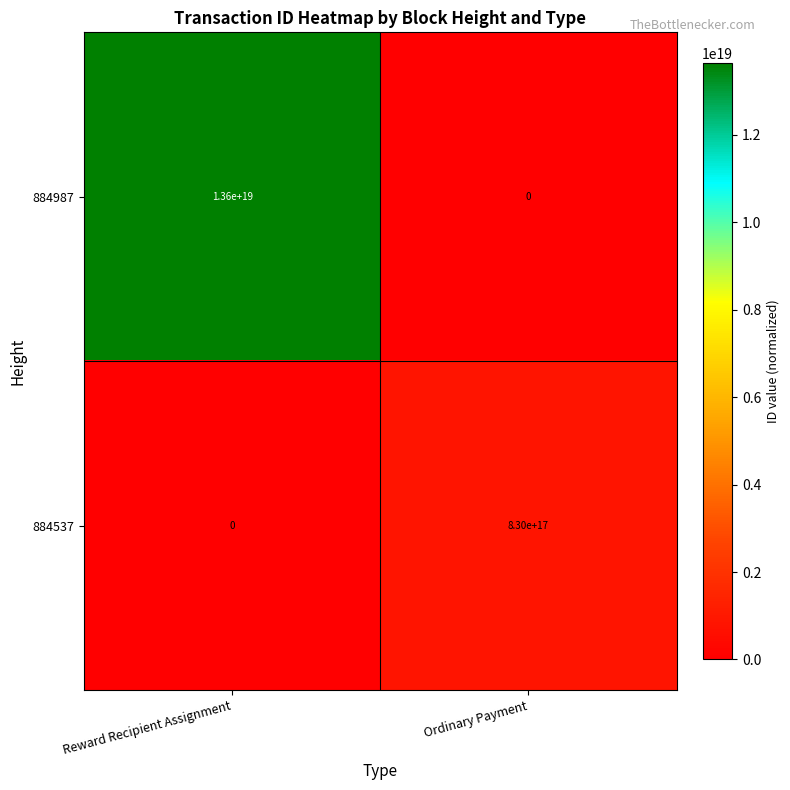

Which series has the largest total across all categories?

884987